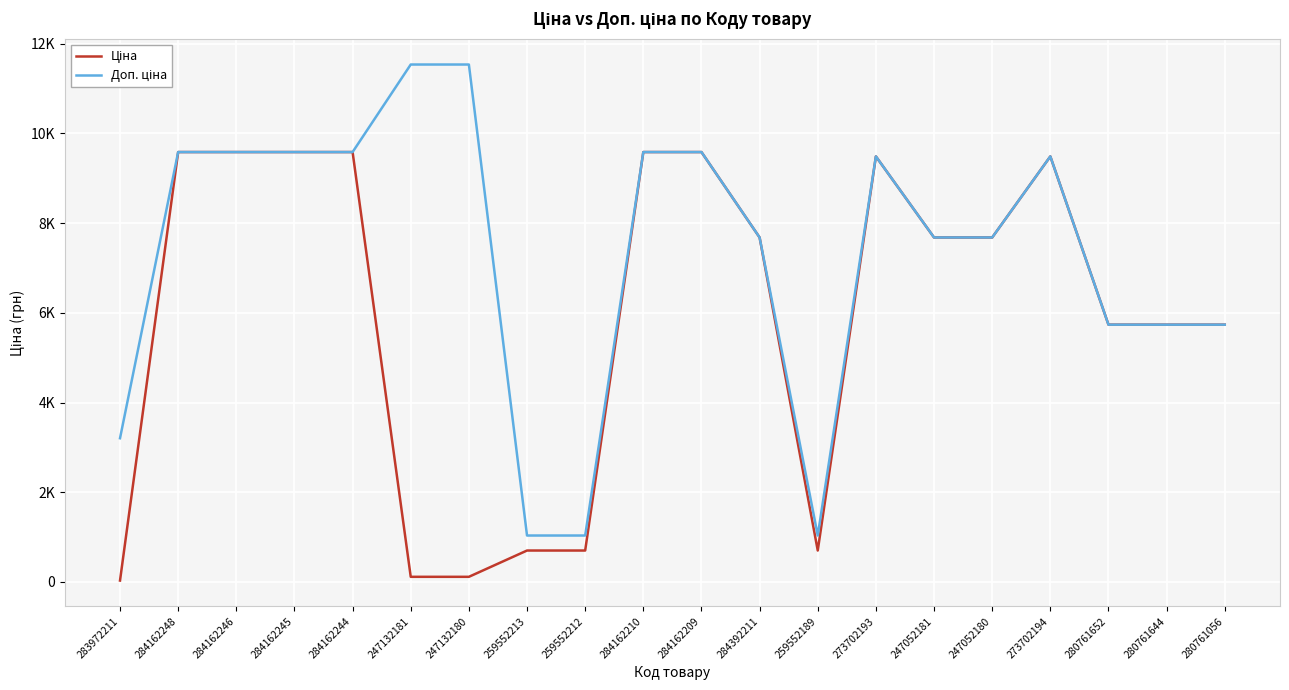

True or false: Доп. ціна and Ціна intersect in this chart.

False